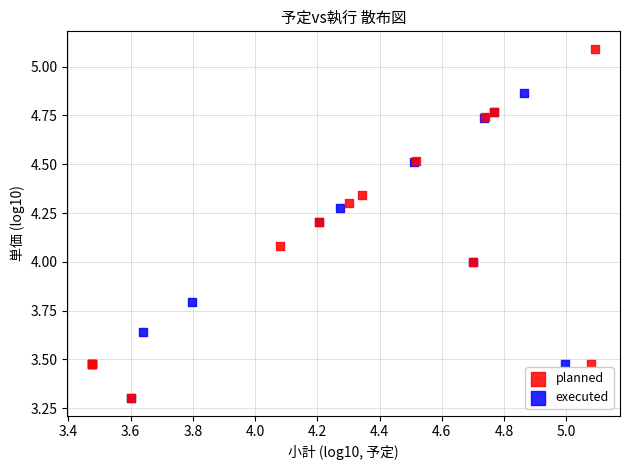

Which series has the largest Y range (max minus min)?

planned